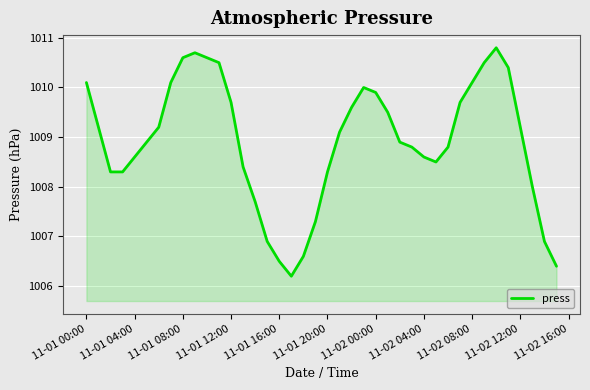

What is the difference between the maximum and minimum values?

4.6